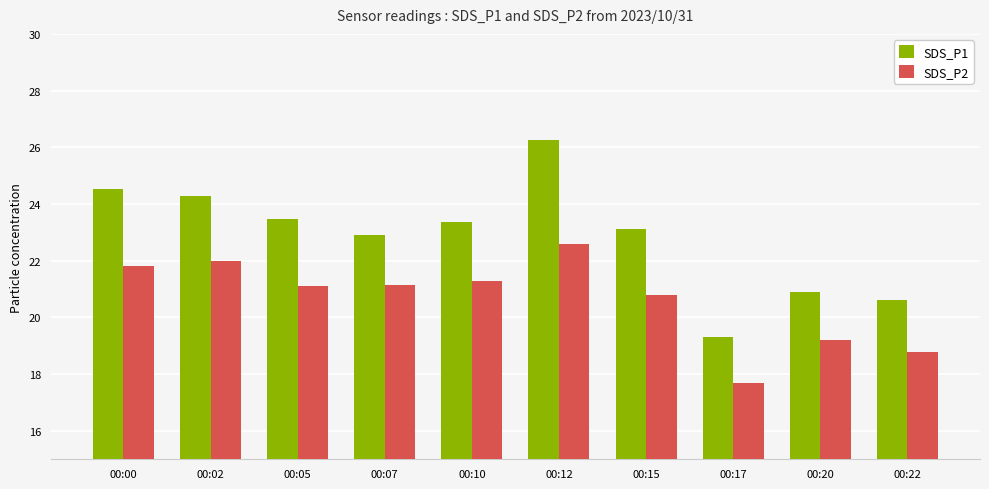

What is the sum of all SDS_P2 values?

206.4